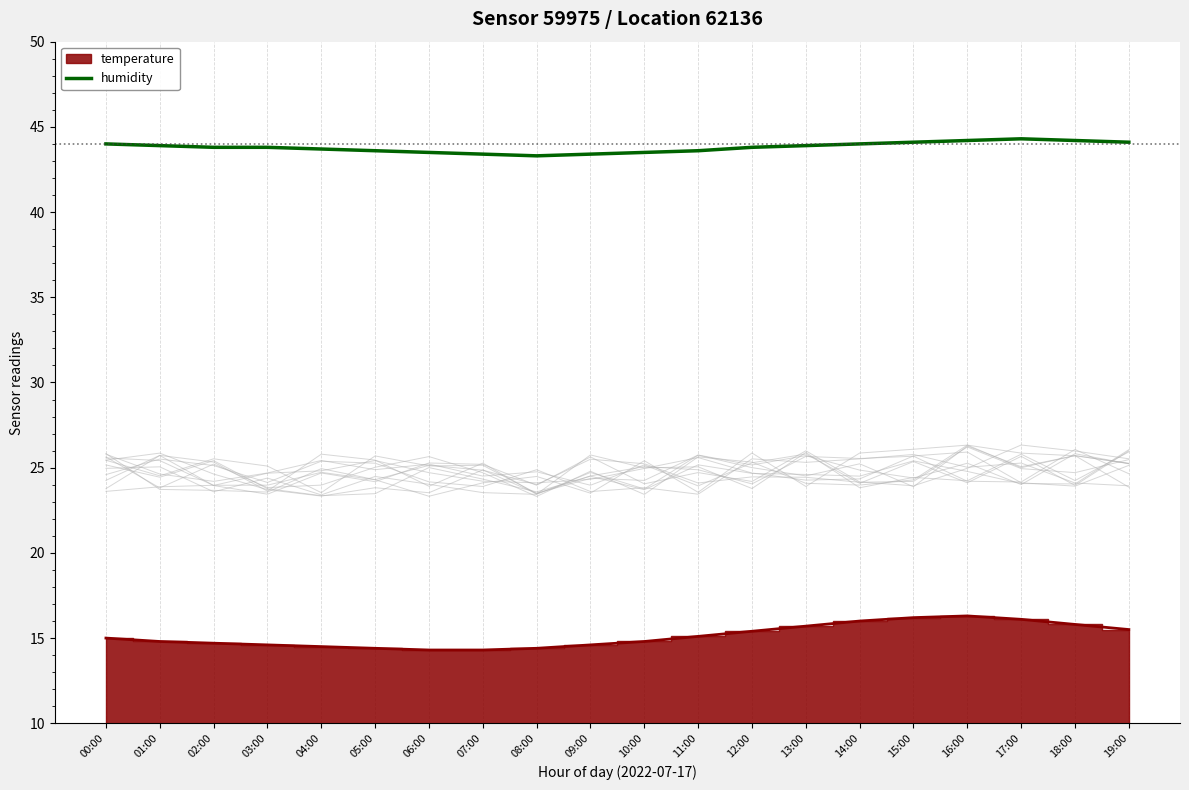

What is the maximum value for humidity?

44.3